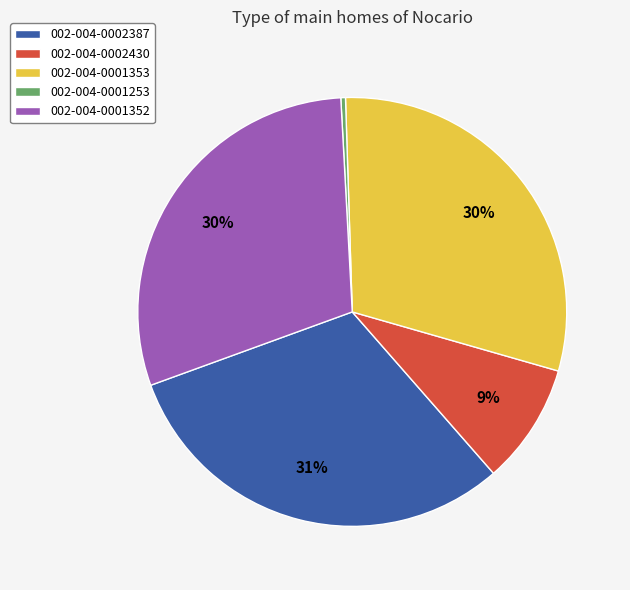

What is the smallest slice in the pie chart?

002-004-0001253